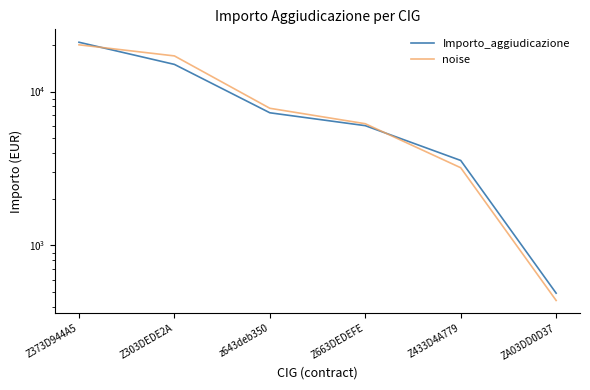

Reading left to right, what are all the values shown in this chart?

Importo_aggiudicazione: 20890.0	15000.0	7275.0	6000.0	3566.0	490.0
noise: 20103.7	17028.2	7781.3	6177.6	3198.0	439.4